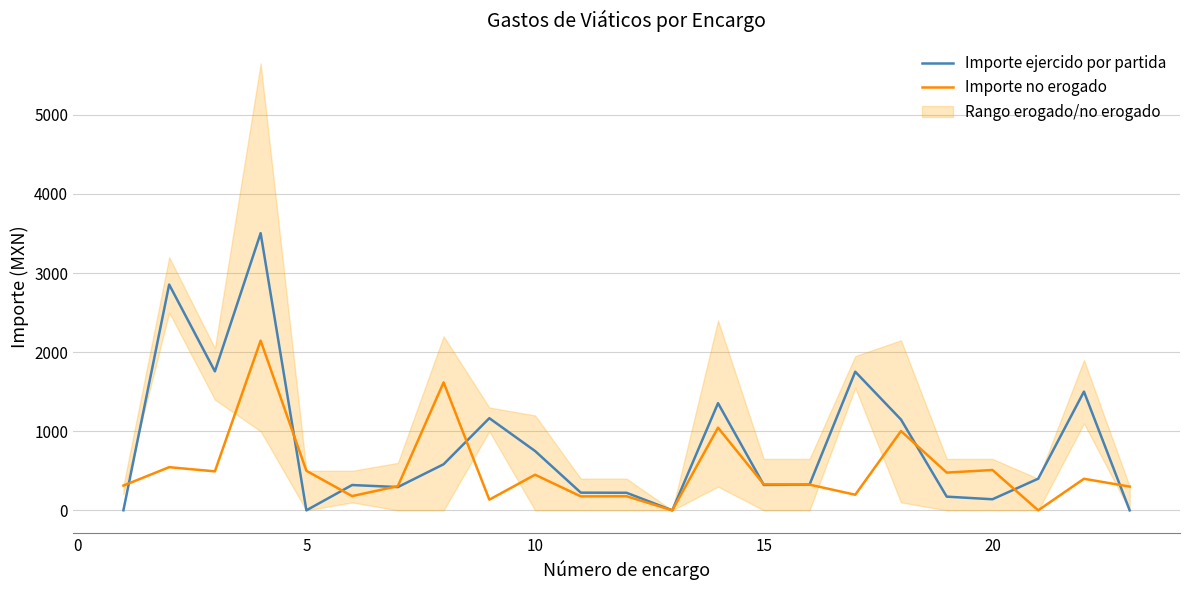

What is the highest value of the Importe no erogado series?

2145.7